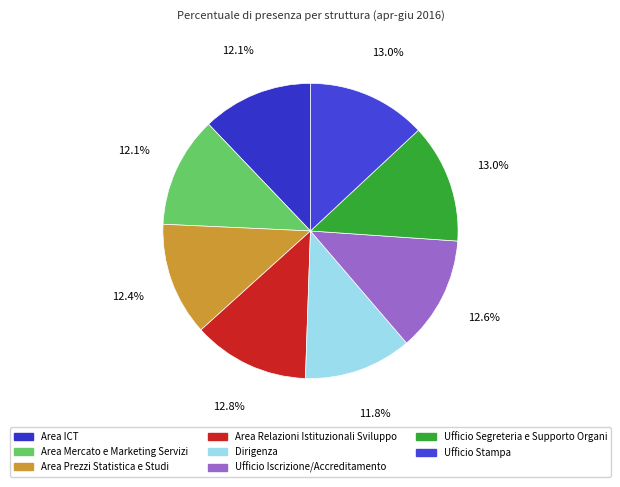

To the nearest percent, what portion does Ufficio Iscrizione/Accreditamento represent?

13%